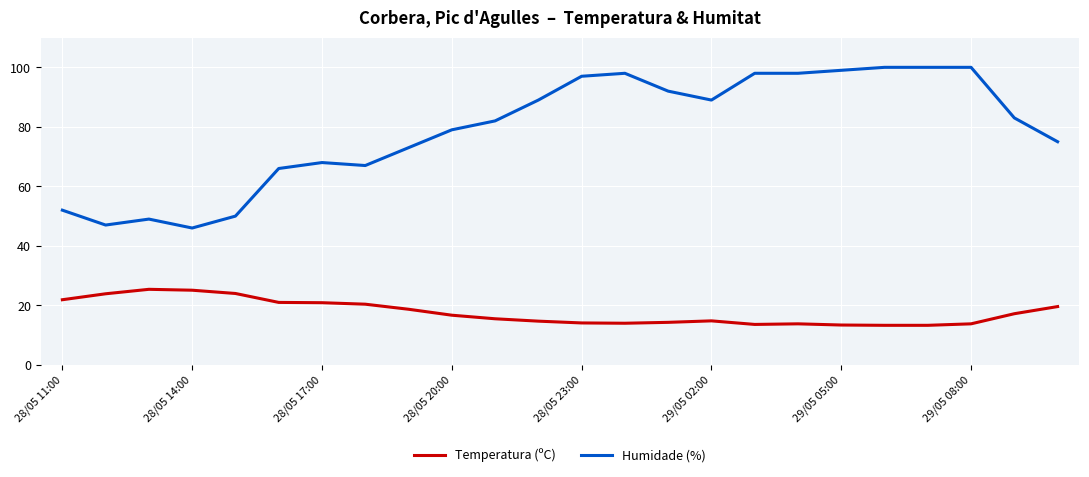

True or false: Humidade (%) and Temperatura (ºC) cross at least once.

False